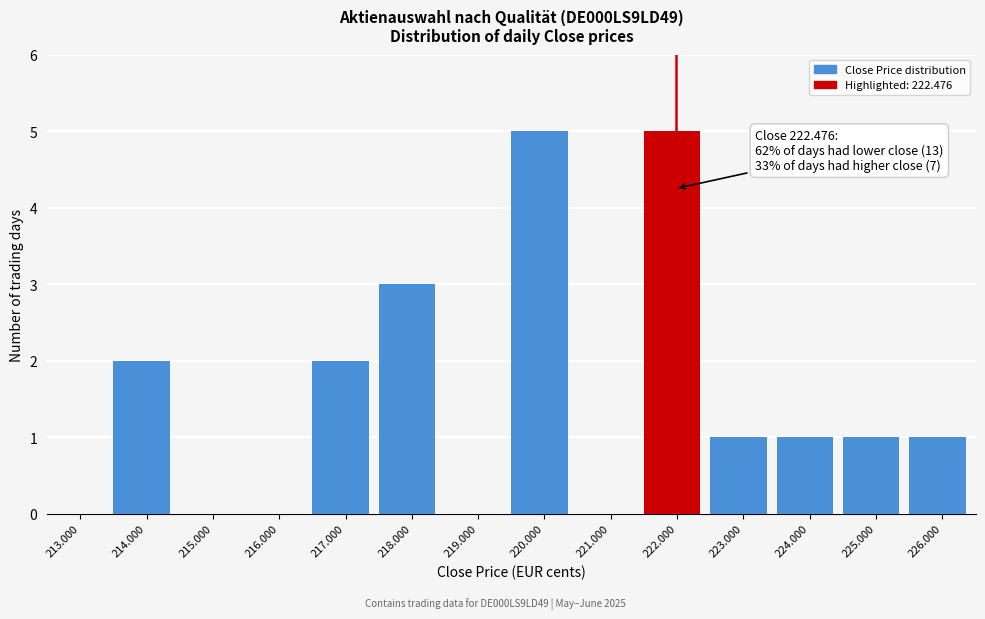

Reading left to right, list all the values displayed in this chart.

213.000=0	214.000=2	215.000=0	216.000=0	217.000=2	218.000=3	219.000=0	220.000=5	221.000=0	222.000=5	223.000=1	224.000=1	225.000=1	226.000=1